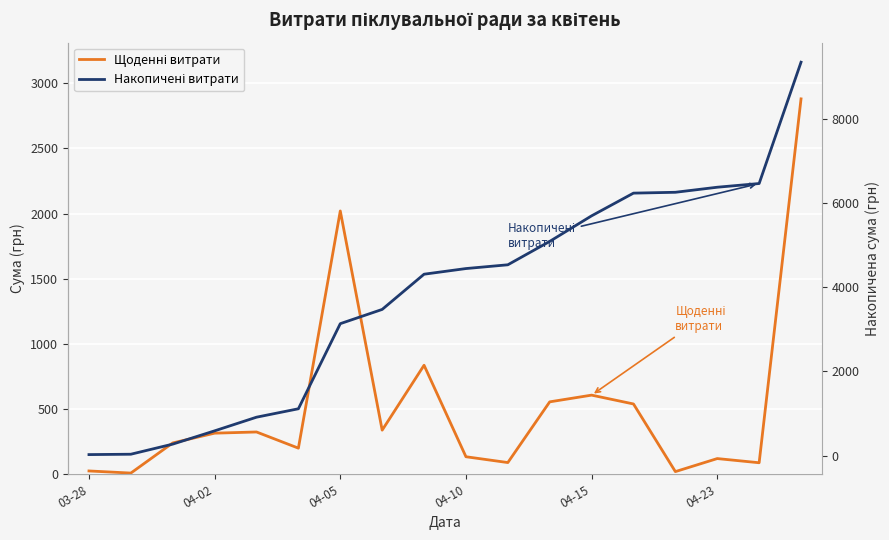

How many values in the Накопичені витрати series are below 4440?

9